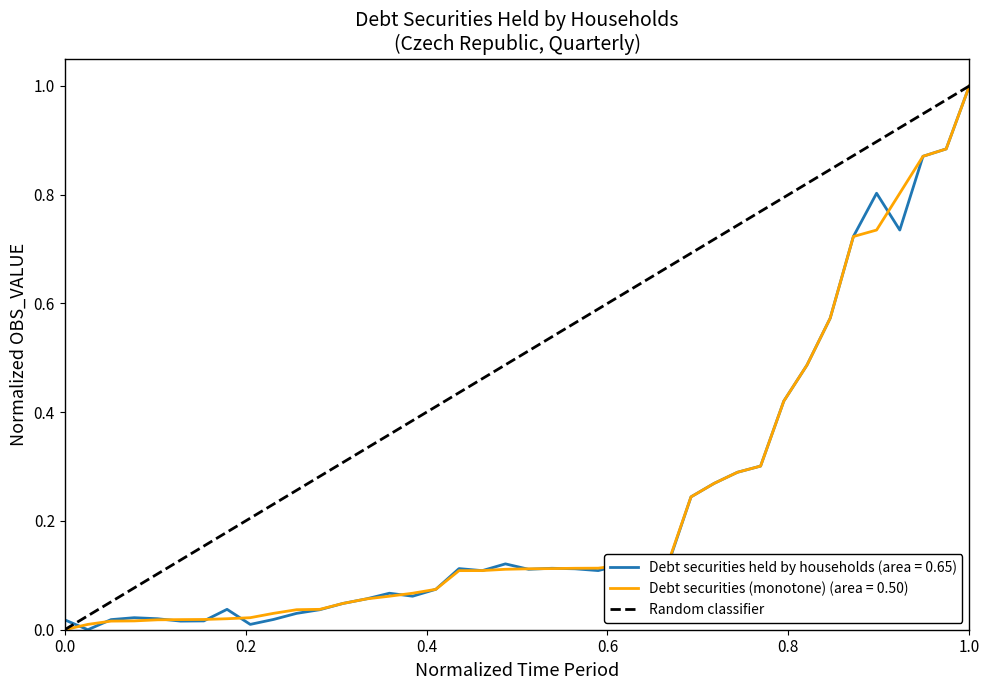

What is the highest value of the Debt securities held by households (area = 0.65) series?

1.0